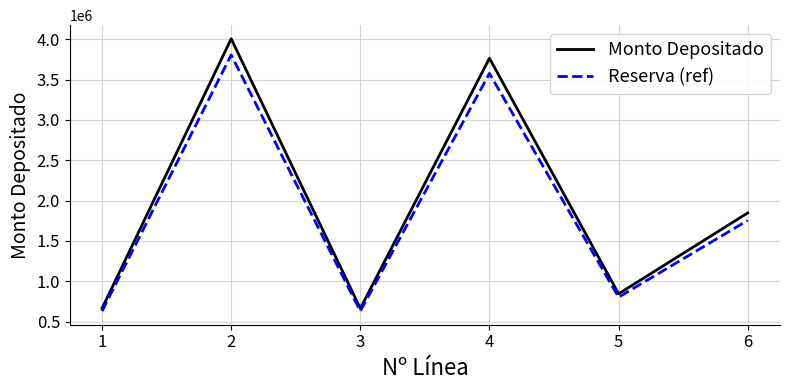

What is the greatest value displayed?

4004521.8